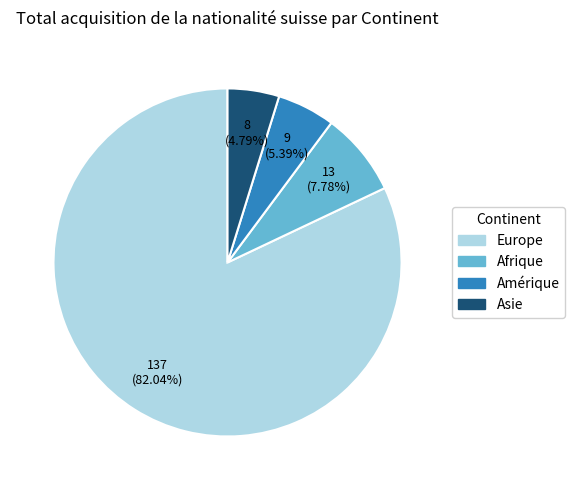

How many segments does this pie chart have?

4